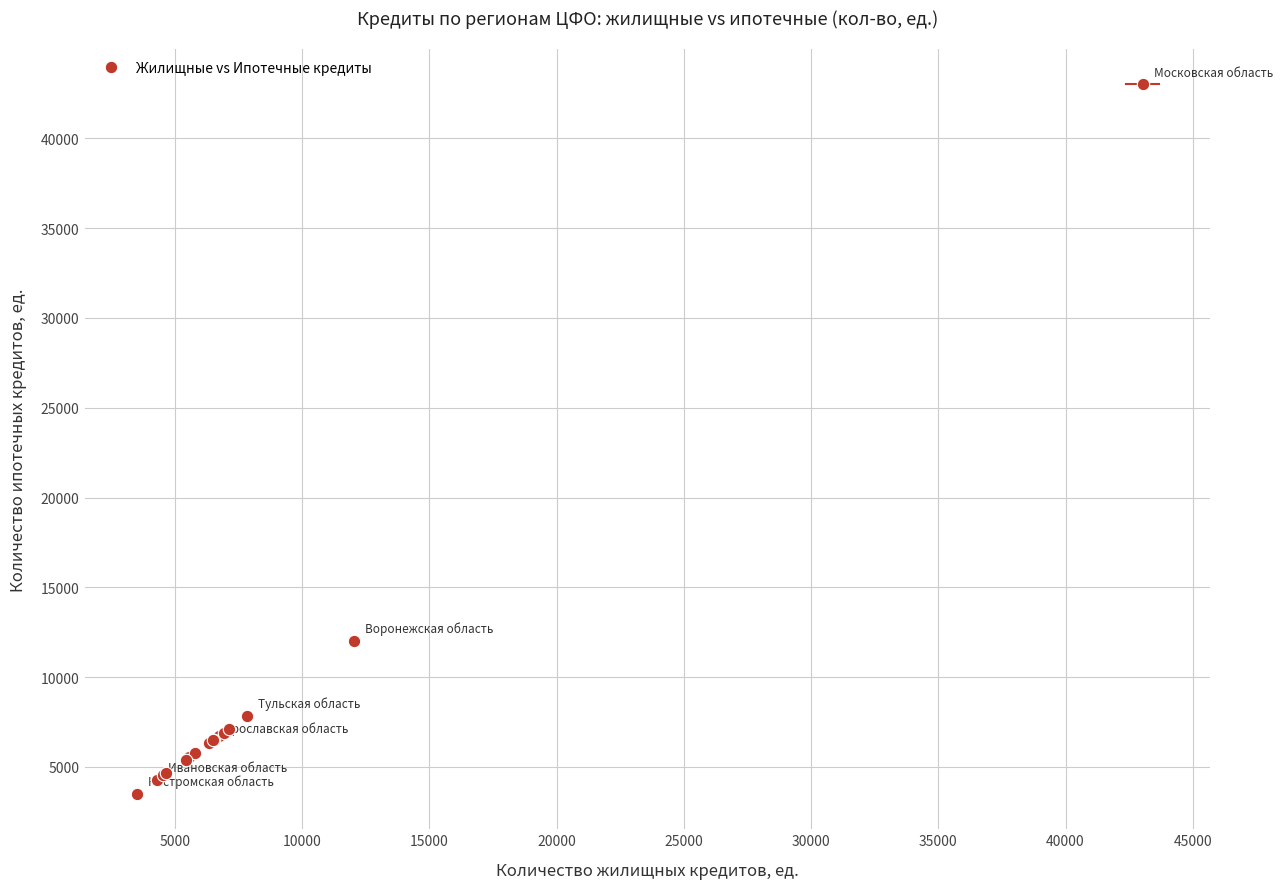

What Y value in the scatter plot is closest to 23258?

12016